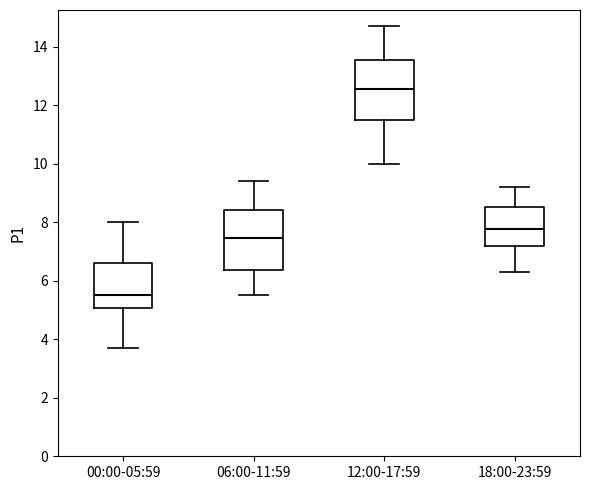

Reading left to right, read every box against the y-axis: the position of its median line, the range the box covers, and the ends of its whiskers. The values are not printed on the chart, so give them approximately, as read against the axis.

00:00-05:59: median 5.6, box 5.0 to 6.6, whiskers 3.8 to 8.0
06:00-11:59: median 7.4, box 6.4 to 8.4, whiskers 5.6 to 9.4
12:00-17:59: median 12.6, box 11.6 to 13.6, whiskers 10.0 to 14.8
18:00-23:59: median 7.8, box 7.2 to 8.6, whiskers 6.4 to 9.2